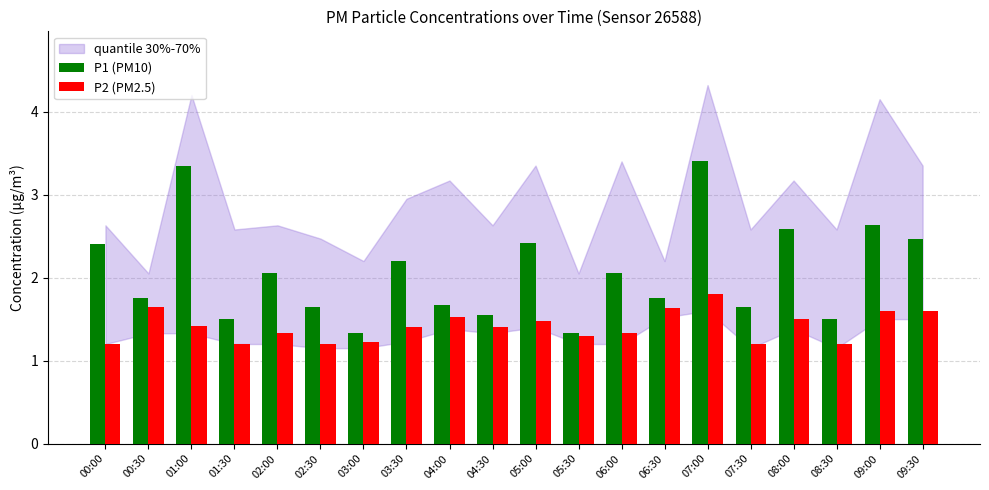

Which series changed the most between 05:30 and 06:30?

P1 (PM10)